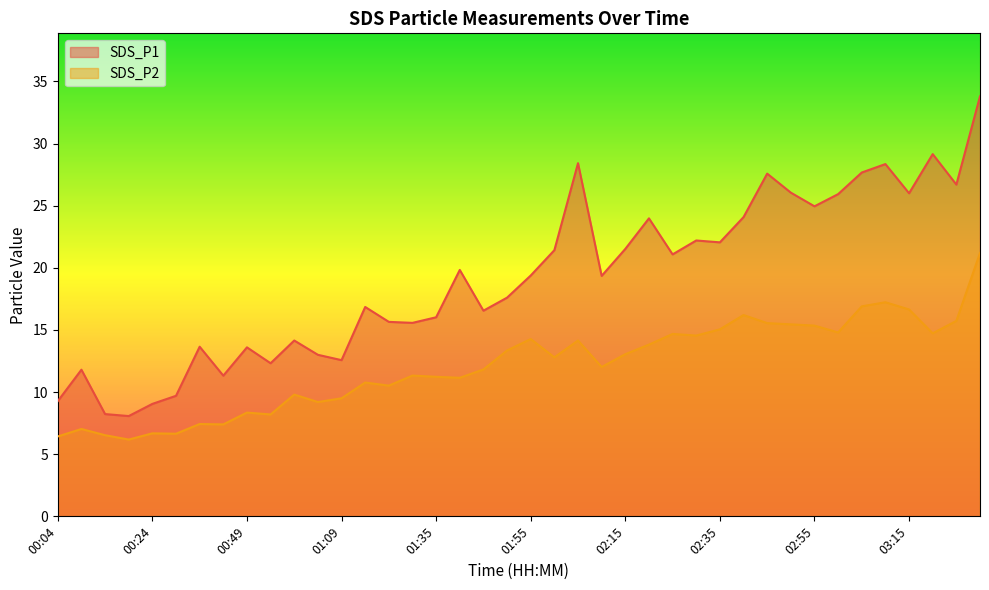

In SDS_P2, how many points are higher than both neighbors (excluding endpoints)?

12